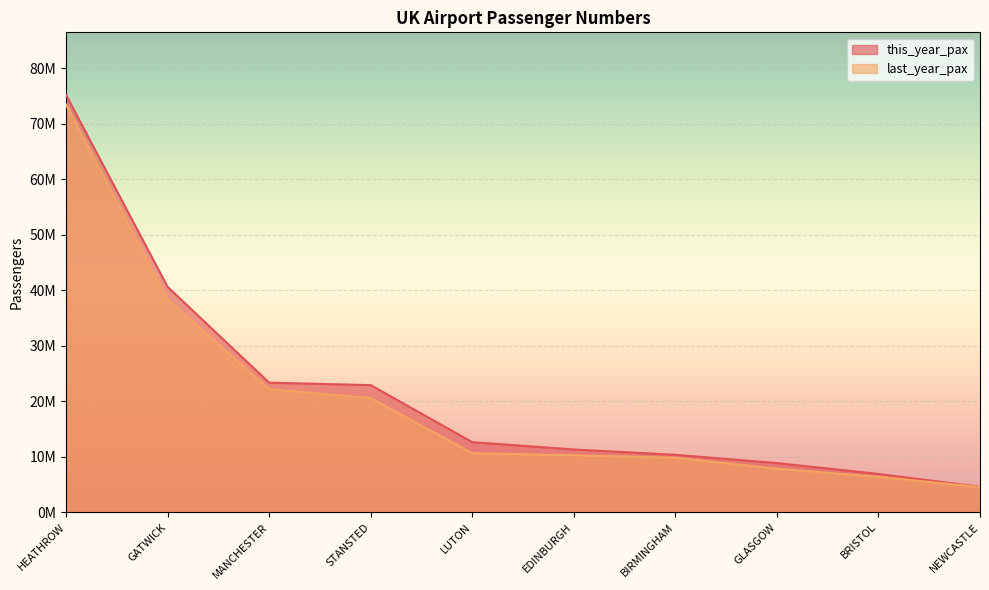

Reading right to left, what are all the values shown in this chart?

this_year_pax: 4565836	6885518	8845786	10331487	11300594	12616440	22906541	23340989	40618845	75231778
last_year_pax: 4520966	6364156	7821052	9813539	10246729	10635246	20577363	22163388	38383069	73497419